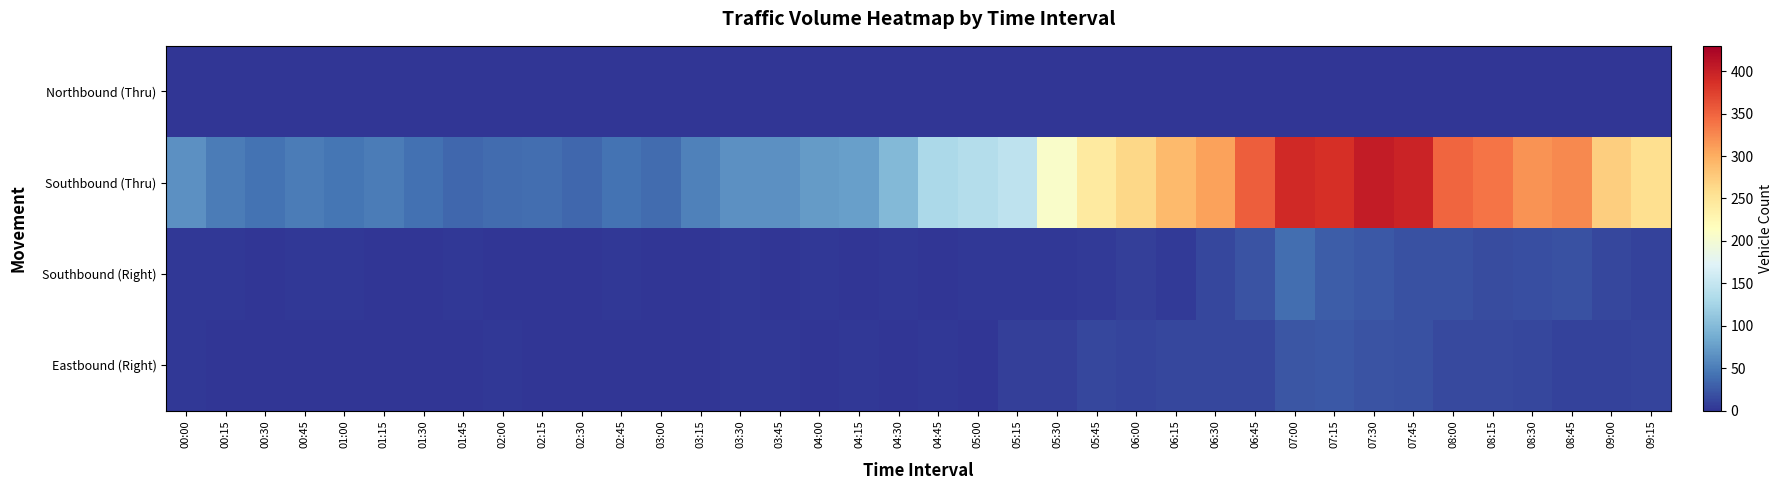

Reading left to right, what are all the values shown in this chart?

Northbound (Thru): 00:00=0	00:15=0	00:30=0	00:45=0	01:00=0	01:15=0	01:30=0	01:45=0	02:00=0	02:15=0	02:30=0	02:45=0	03:00=0	03:15=0	03:30=0	03:45=0	04:00=0	04:15=0	04:30=0	04:45=0	05:00=0	05:15=0	05:30=0	05:45=0	06:00=0	06:15=0	06:30=0	06:45=0	07:00=0	07:15=0	07:30=0	07:45=0	08:00=0	08:15=0	08:30=0	08:45=0	09:00=0	09:15=0
Southbound (Thru): 00:00=65	00:15=50	00:30=43	00:45=49	01:00=45	01:15=50	01:30=41	01:45=35	02:00=38	02:15=39	02:30=34	02:45=42	03:00=37	03:15=53	03:30=64	03:45=65	04:00=73	04:15=76	04:30=99	04:45=131	05:00=137	05:15=145	05:30=208	05:45=243	06:00=265	06:15=290	06:30=309	06:45=353	07:00=393	07:15=388	07:30=404	07:45=397	08:00=348	08:15=338	08:30=318	08:45=325	09:00=273	09:15=258
Southbound (Right): 00:00=3	00:15=2	00:30=1	00:45=2	01:00=2	01:15=1	01:30=1	01:45=2	02:00=1	02:15=1	02:30=1	02:45=2	03:00=1	03:15=1	03:30=2	03:45=0	04:00=2	04:15=0	04:30=2	04:45=0	05:00=2	05:15=2	05:30=3	05:45=5	06:00=7	06:15=5	06:30=12	06:45=21	07:00=39	07:15=27	07:30=24	07:45=20	08:00=20	08:15=16	08:30=17	08:45=20	09:00=12	09:15=9
Eastbound (Right): 00:00=2	00:15=1	00:30=1	00:45=0	01:00=1	01:15=1	01:30=1	01:45=0	02:00=2	02:15=0	02:30=1	02:45=0	03:00=1	03:15=1	03:30=2	03:45=3	04:00=1	04:15=2	04:30=1	04:45=3	05:00=0	05:15=7	05:30=7	05:45=13	06:00=11	06:15=12	06:30=12	06:45=12	07:00=22	07:15=24	07:30=21	07:45=20	08:00=15	08:15=14	08:30=13	08:45=9	09:00=10	09:15=11